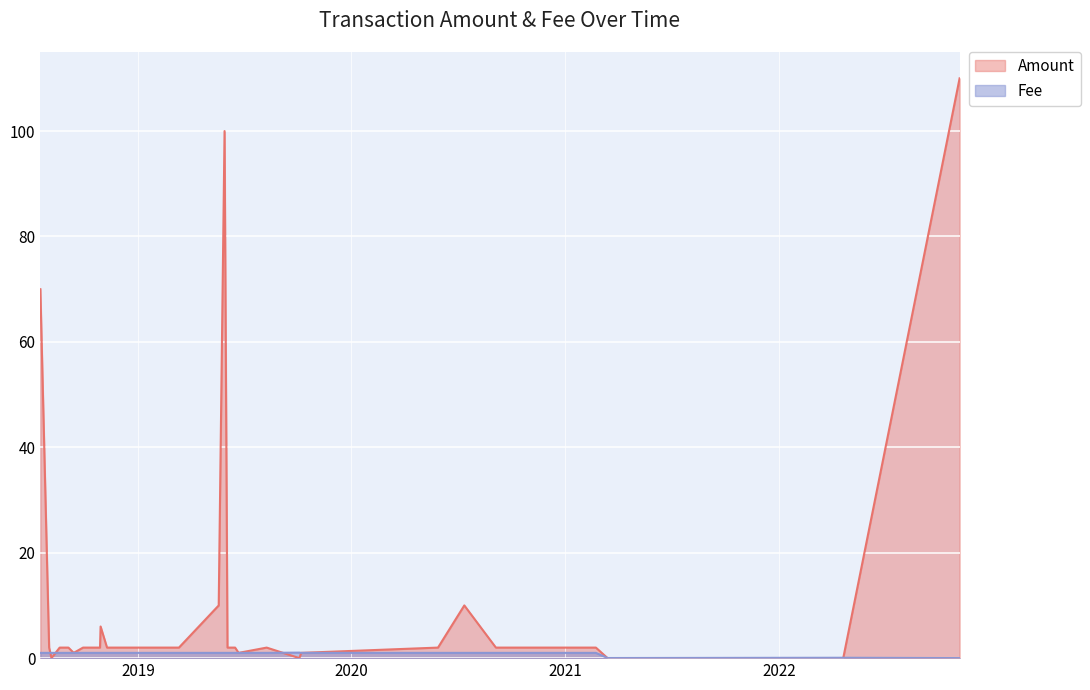

Reading left to right, transcribe all the data shown in this chart.

1.0	1.0	1.0	1.0	1.0	1.0	1.0	1.0	1.0	1.0	1.0	1.0	1.0	1.0	1.0	1.0	1.0	1.0	1.0	1.0	1.0	1.0	1.0	1.1	1.0	1.0	1.0	1.0	1.0	1.0	0.0	0.1	0.0